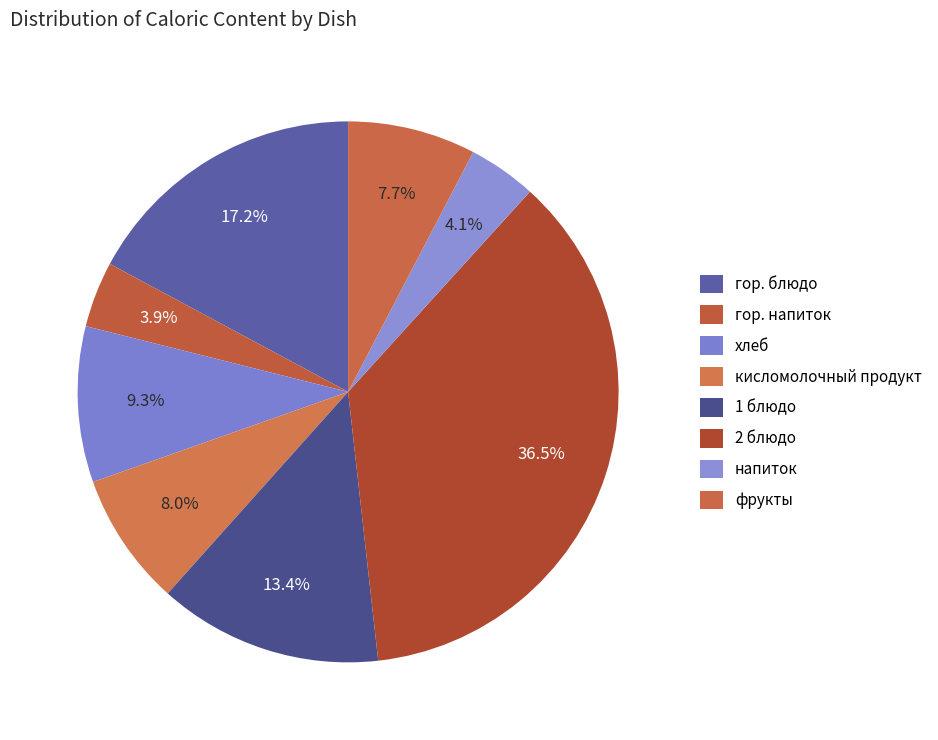

How many segments does this pie chart have?

8